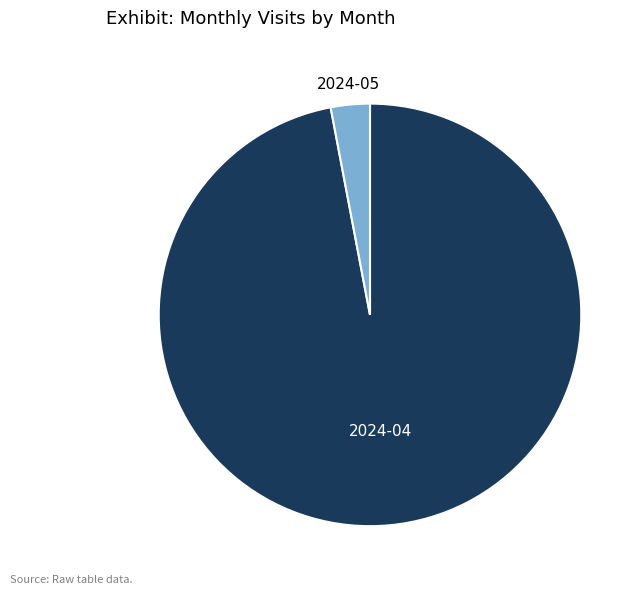

How many slices are in this pie chart?

2